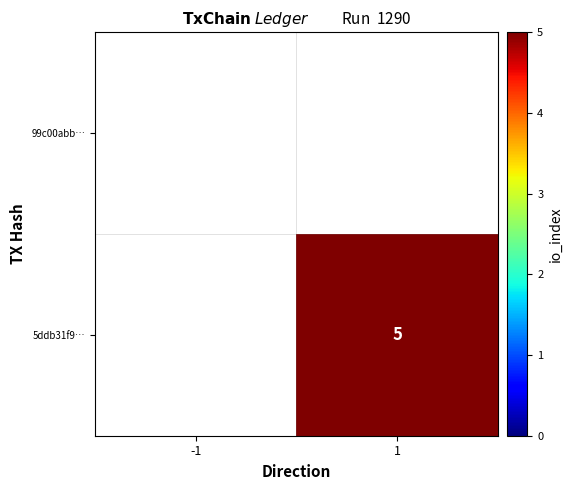

What is the maximum value shown in the chart?

5.0